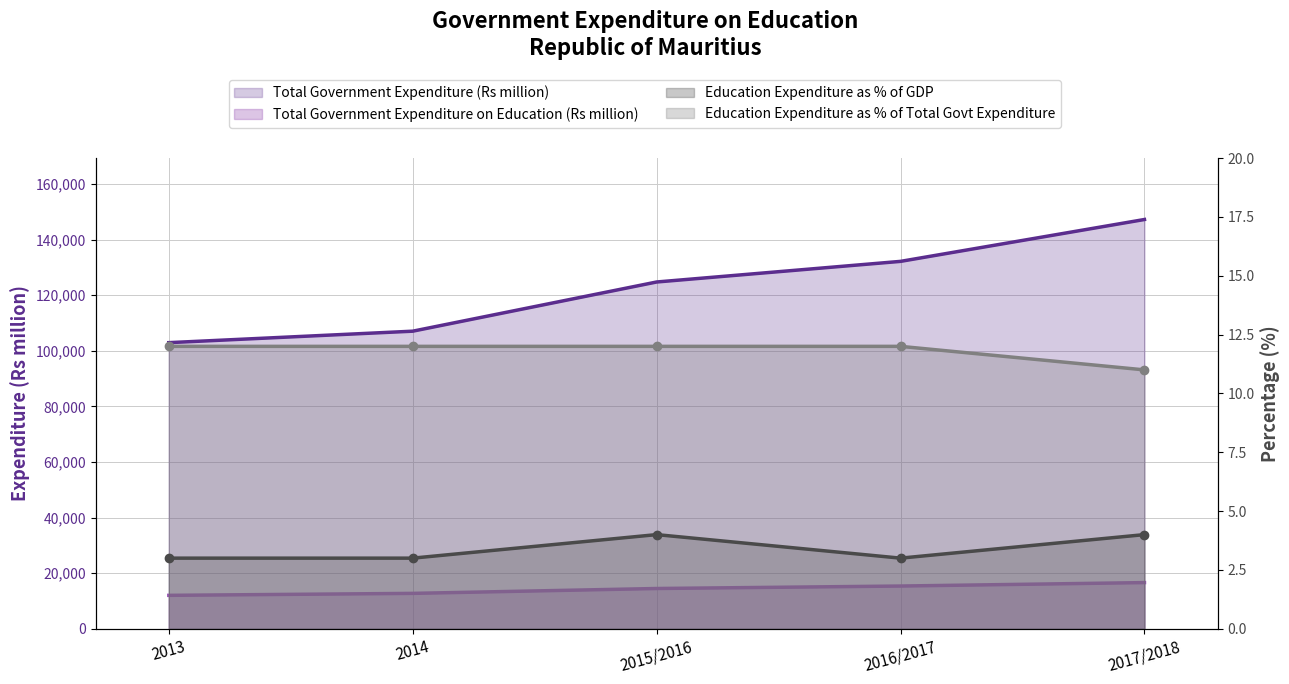

What is the approximate value of Total Government Expenditure on Education (Rs million) at 2014?

12720